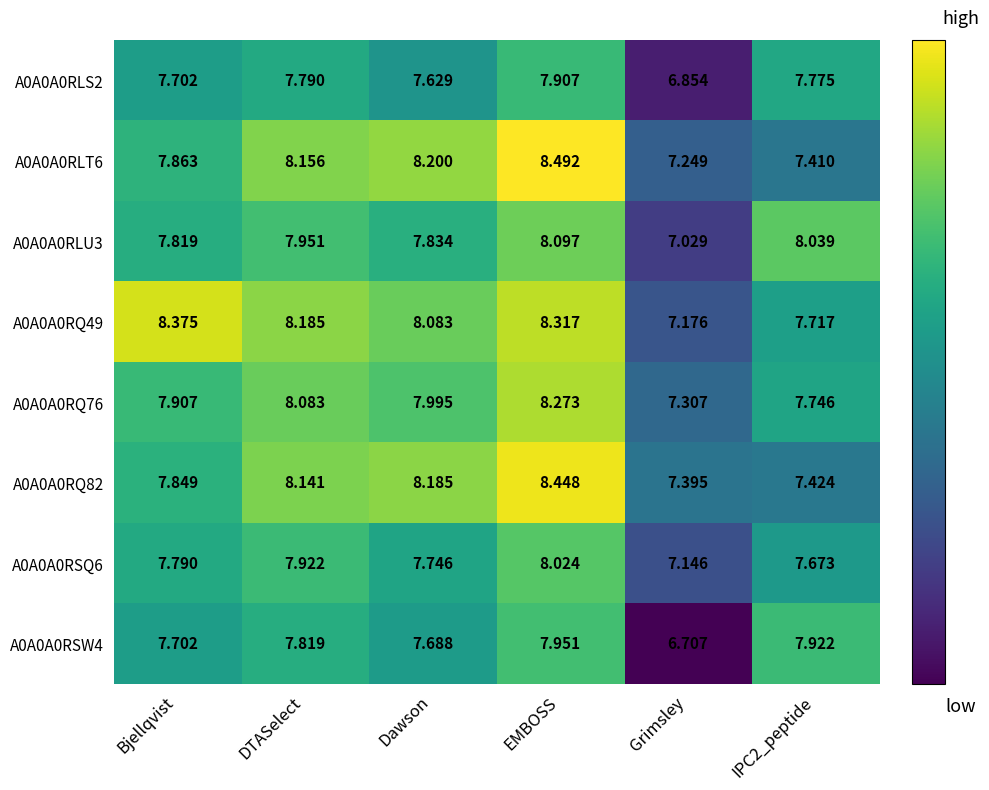

At which label is A0A0A0RLU3 closest to 7?

Grimsley